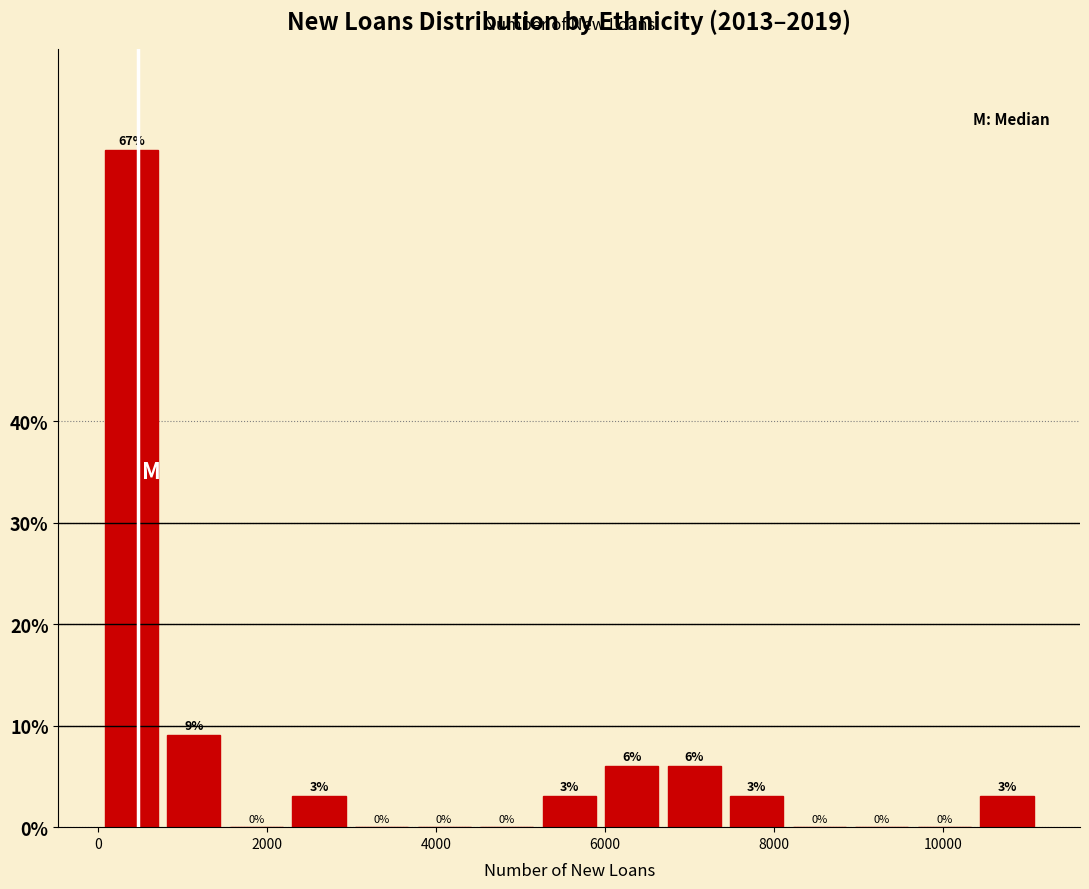

Read against the x-axis, roughly where is the centre of the tallest bar?

400